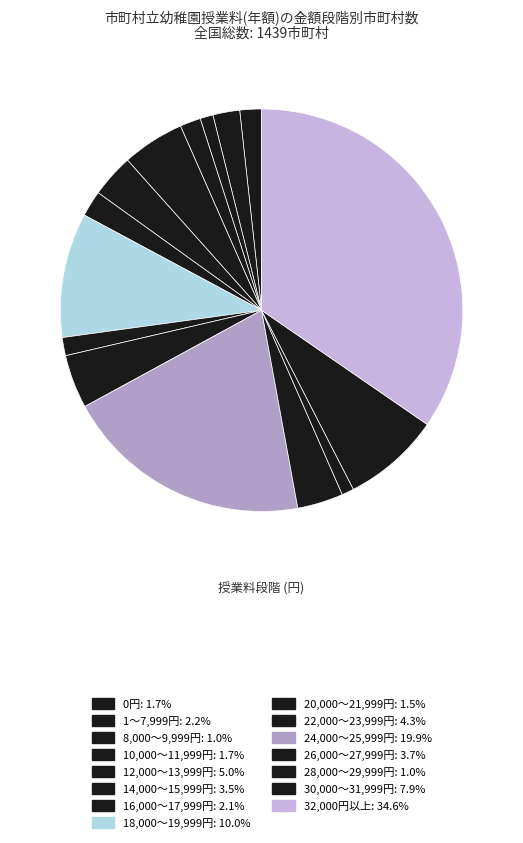

Count the number of slices in the pie.

15